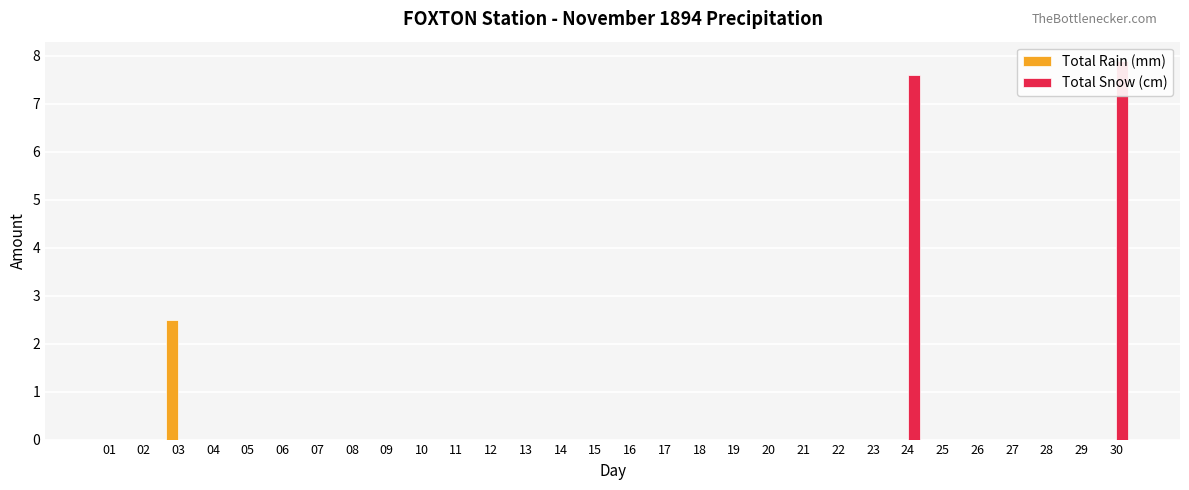

Rank the series at 21 from highest to lowest value.

Total Rain (mm), Total Snow (cm)